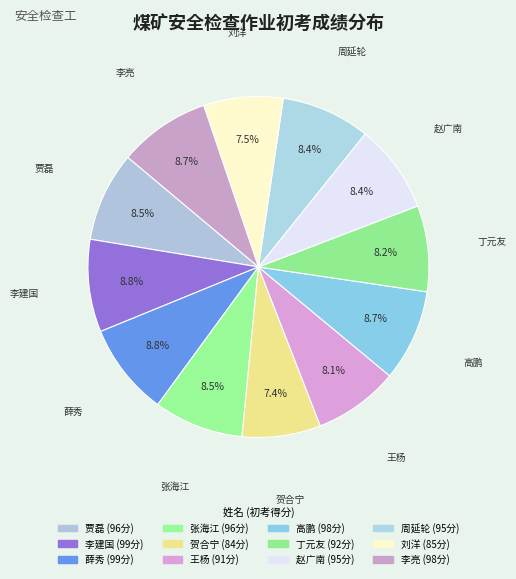

To the nearest percent, what is the difference between the largest and smallest slice percentages?

1%